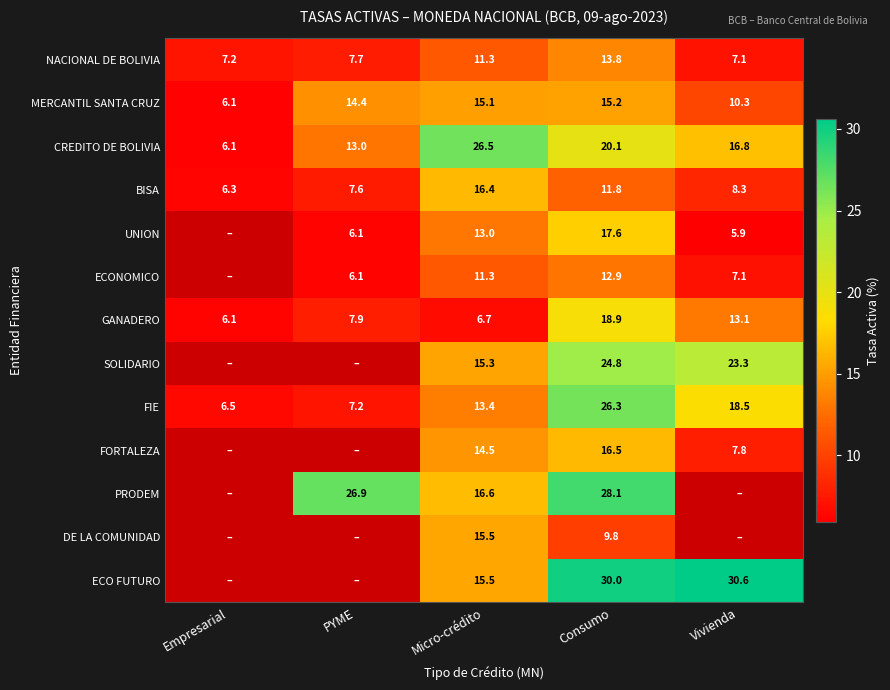

How many data points does each series have?

5